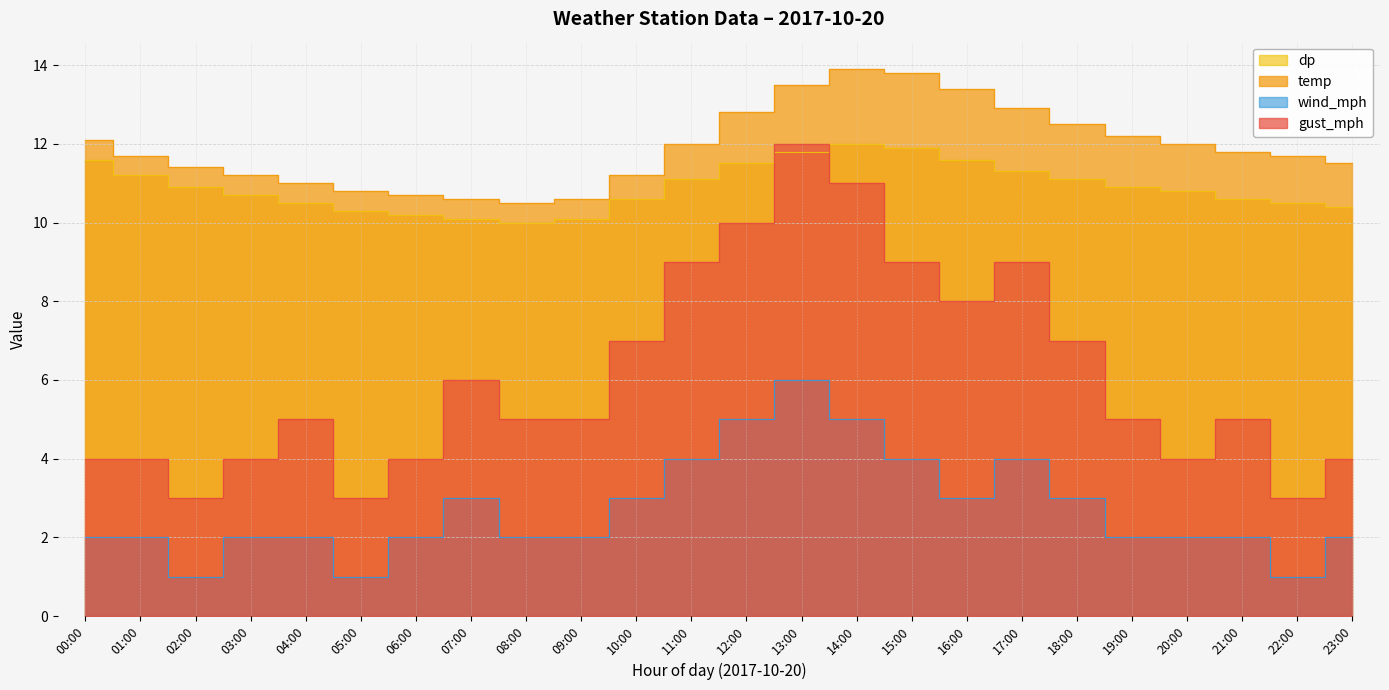

How many values in the temp series exceed 11?

18